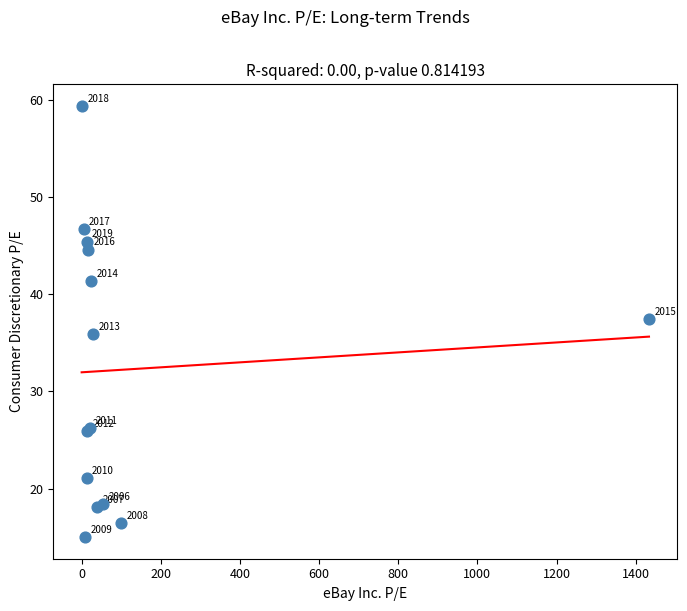

What Y value in the scatter plot is closest to 37?

37.4